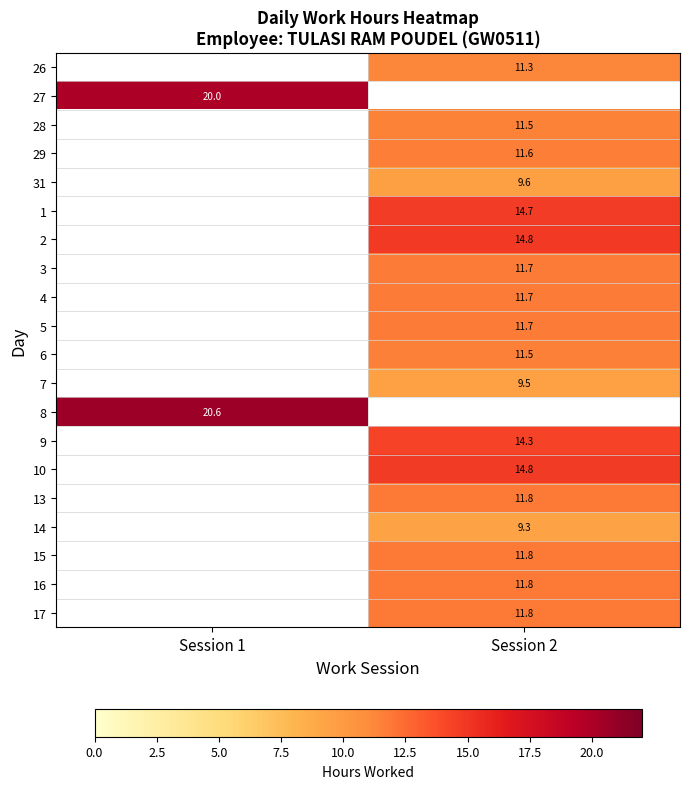

List the labels in order of 3 value, largest first.

Session 1, Session 2